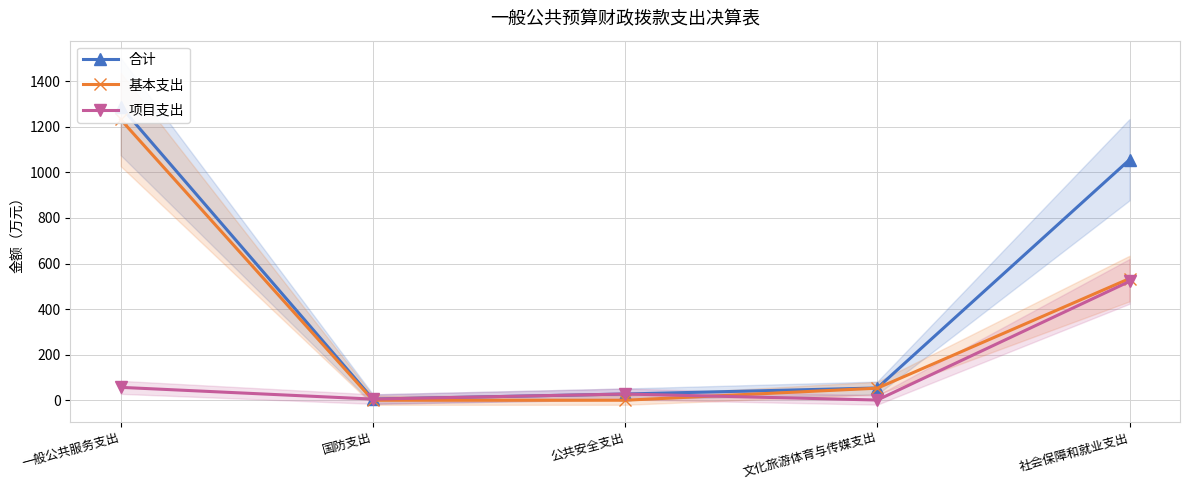

True or false: 基本支出 and 合计 intersect in this chart.

False